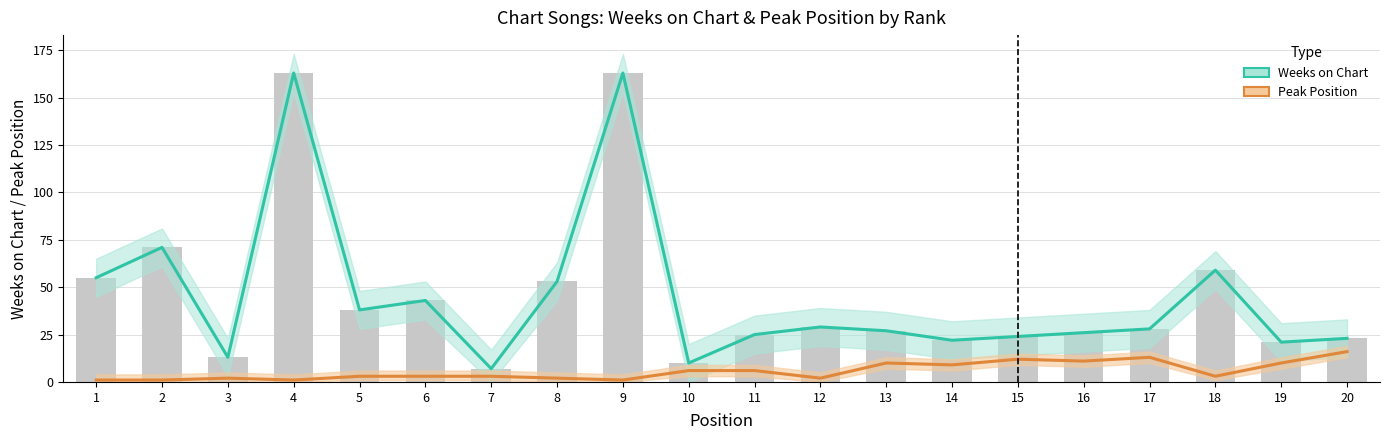

What is the sum of the Peak Position values at 5 and 18?

6